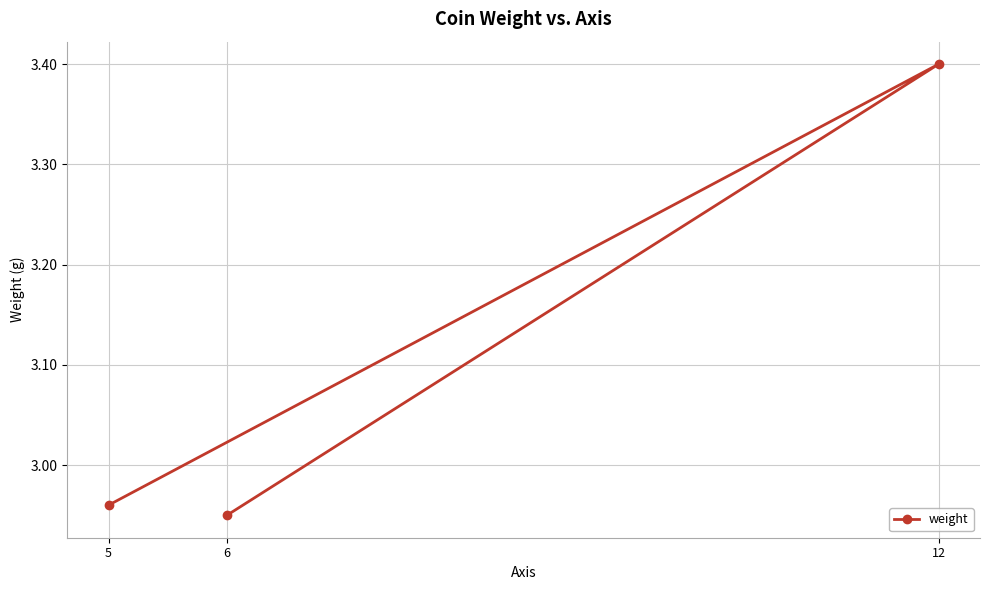

Reading left to right, list all the values displayed in this chart.

3.0	3.4	3.0